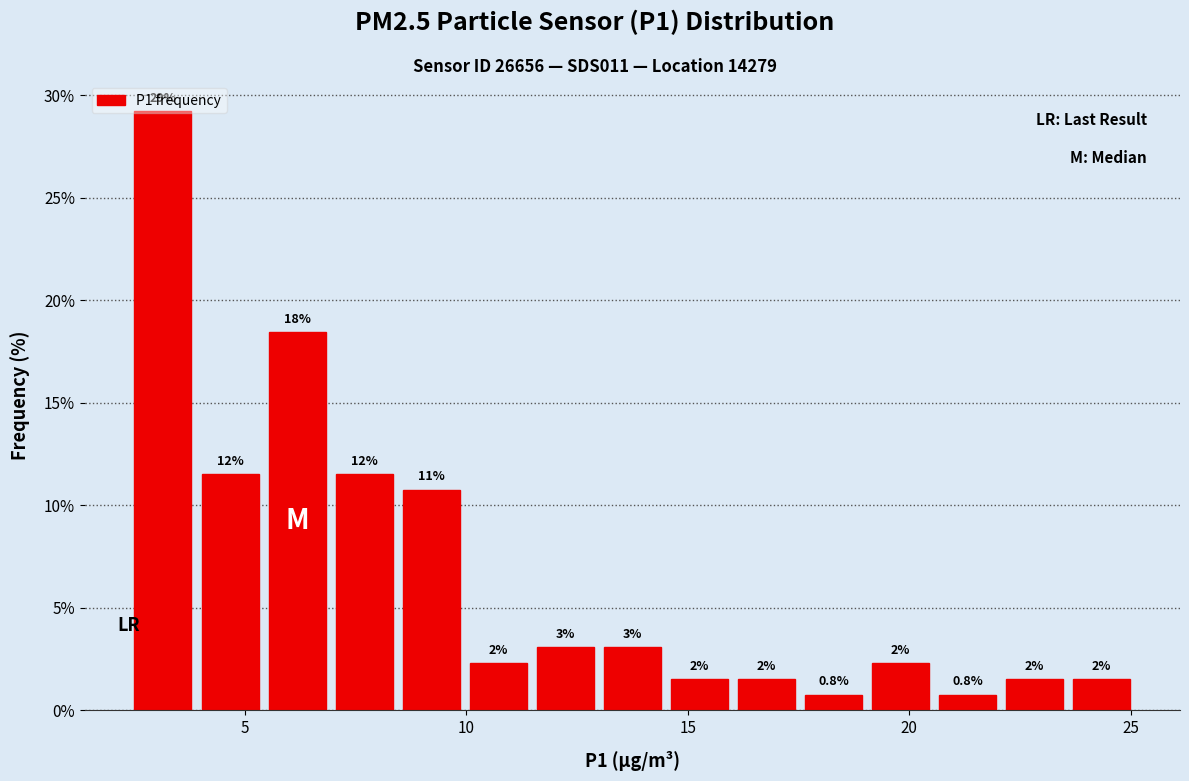

Read against the x-axis, roughly where is the centre of the tallest bar?

3.0